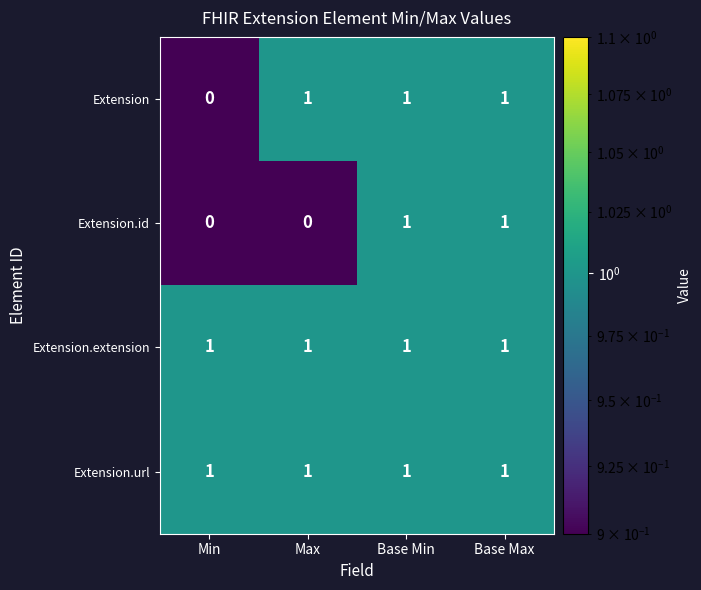

Between Min and Max, which series saw the biggest shift?

Extension